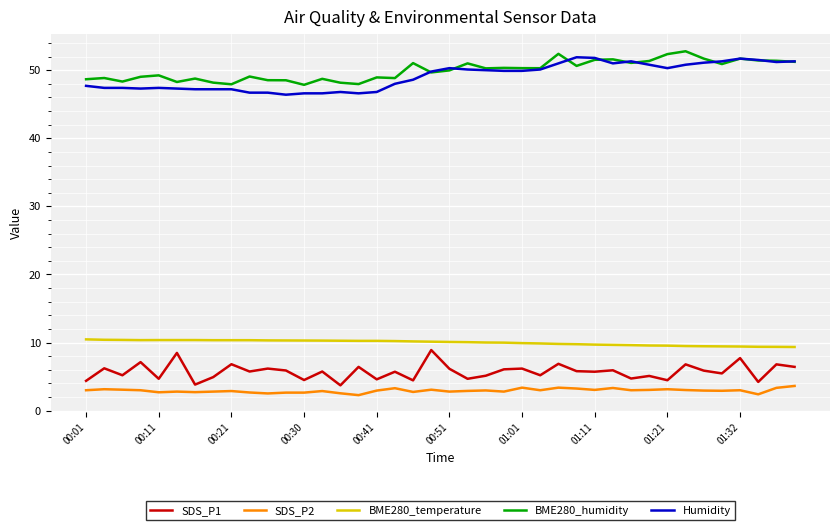

True or false: Humidity and BME280_temperature cross at least once.

False